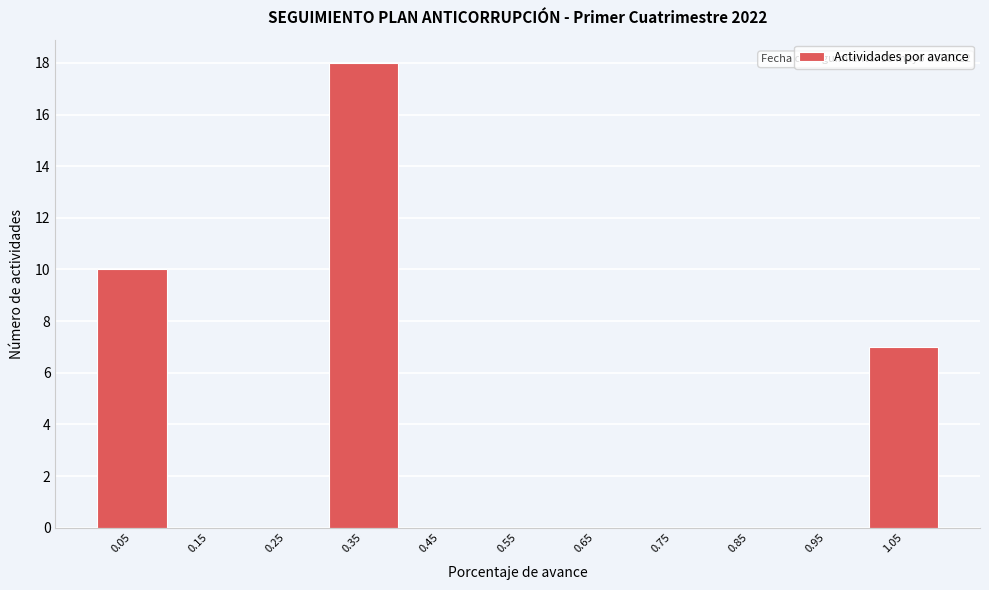

Which range on the x-axis has the tallest bar?

0.3 to 0.4